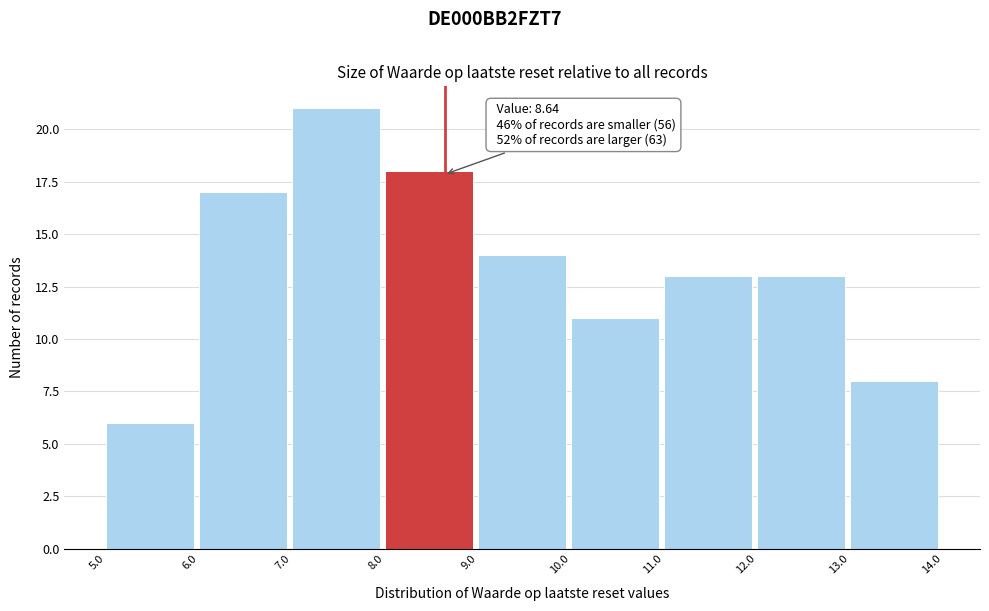

Which range on the x-axis has the tallest bar?

7.0 to 8.0